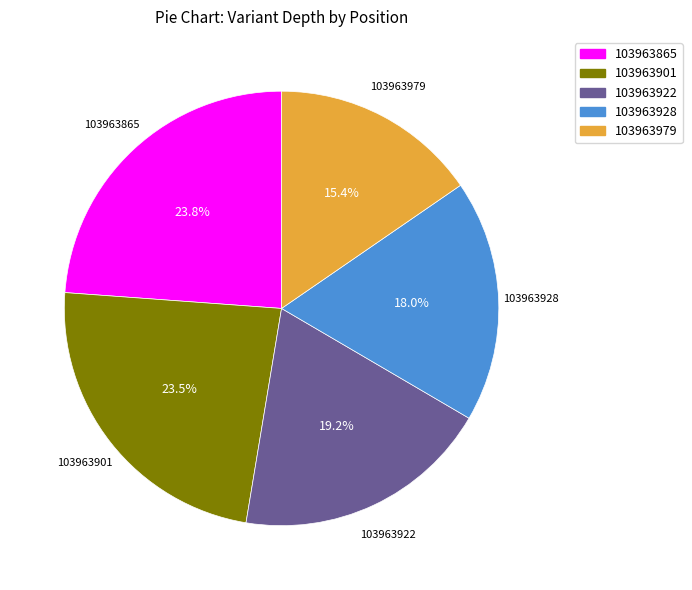

Combined, do 103963922 and 103963901 account for over 50%?

No